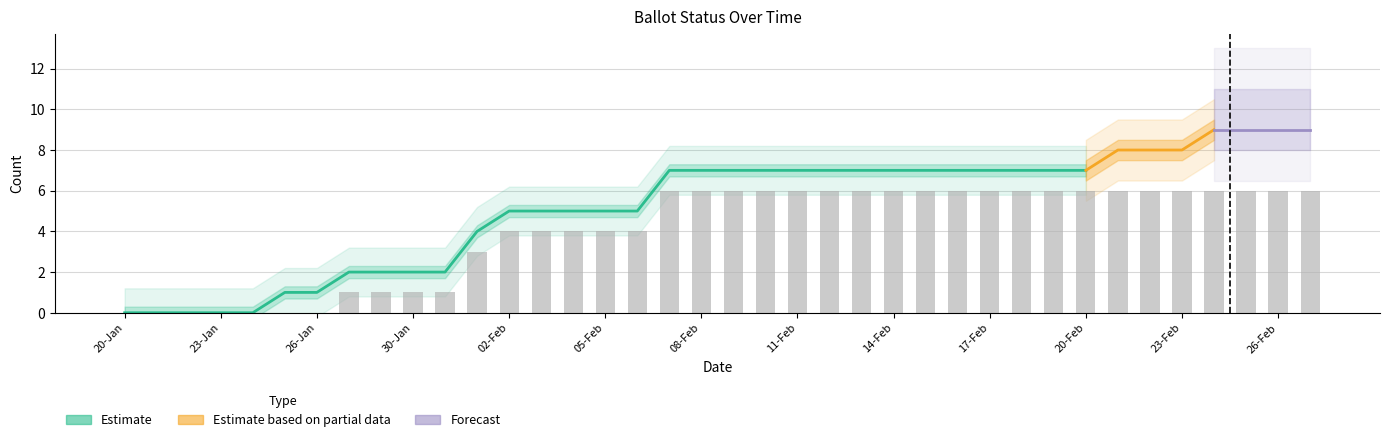

Is it true that COUNTABLE equals 0 at 22-Jan?

True